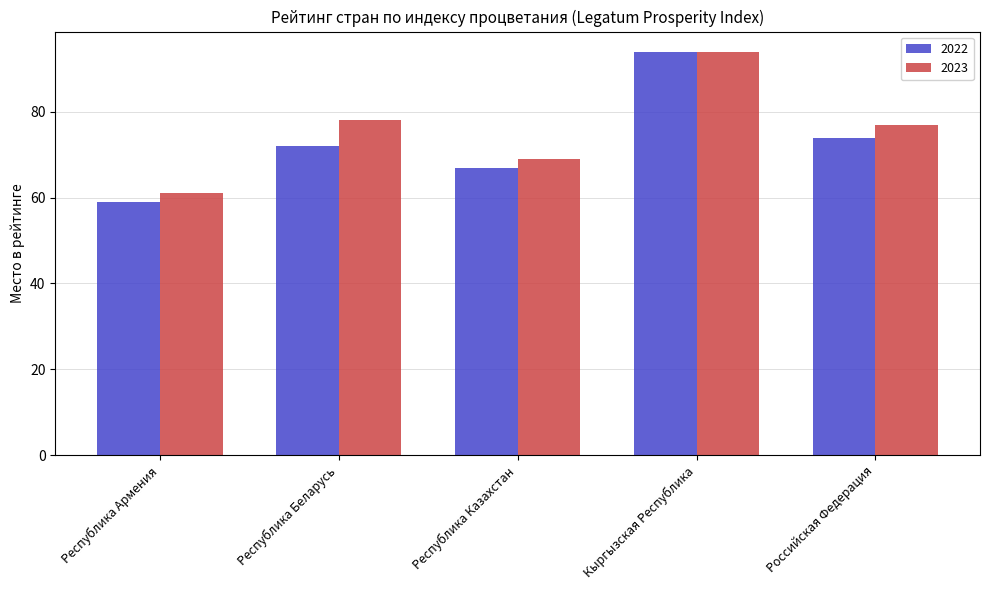

Reading left to right, transcribe all the data shown in this chart.

2022: Республика Армения=59	Республика Беларусь=72	Республика Казахстан=67	Кыргызская Республика=94	Российская Федерация=74
2023: Республика Армения=61	Республика Беларусь=78	Республика Казахстан=69	Кыргызская Республика=94	Российская Федерация=77